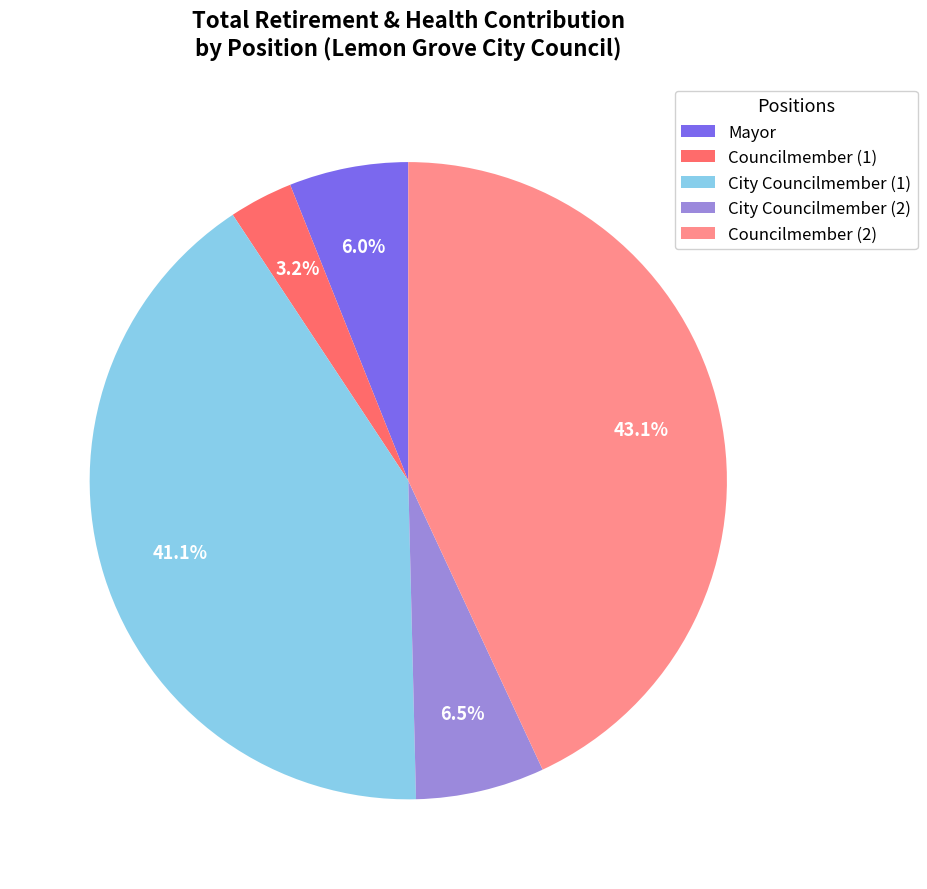

Does any single category account for the majority?

No